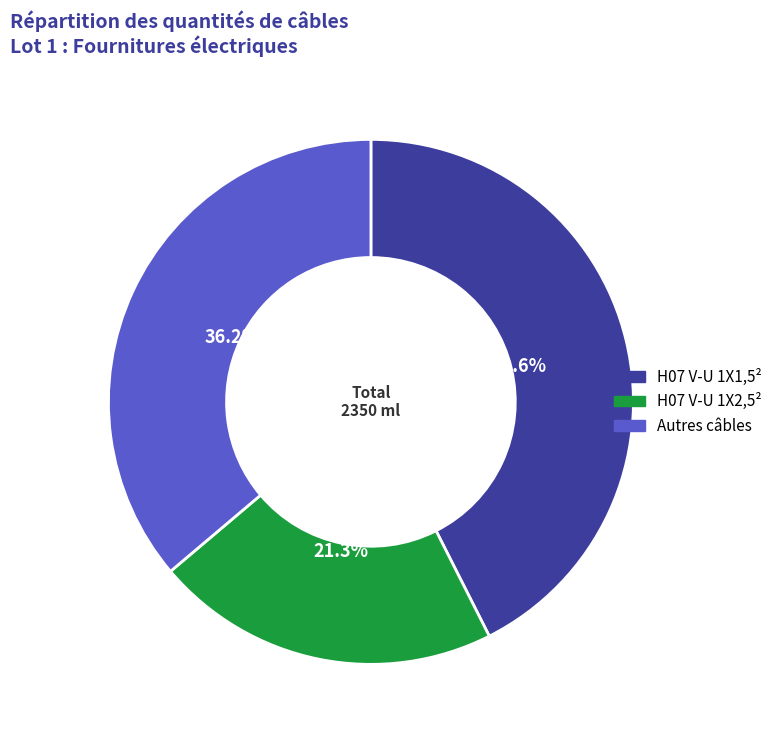

Is there a majority slice in this chart?

No